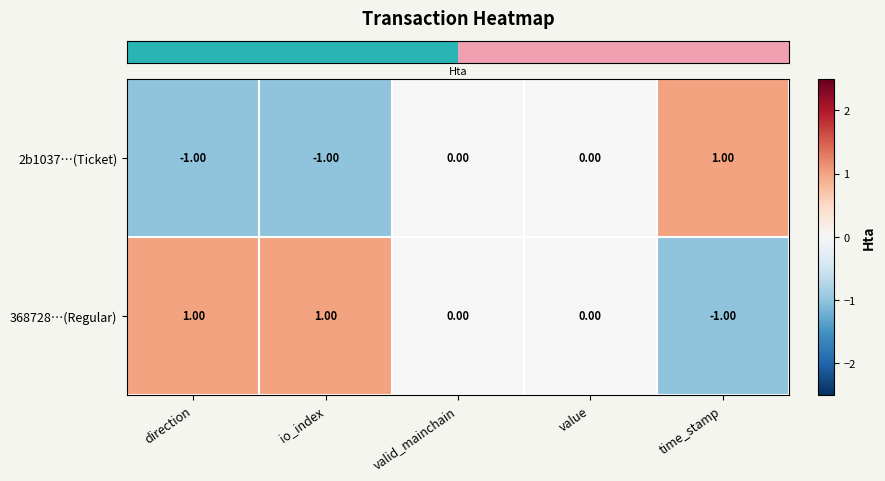

Is the value of 2b1037…(Ticket) at value greater than the value of 368728…(Regular) at direction?

No